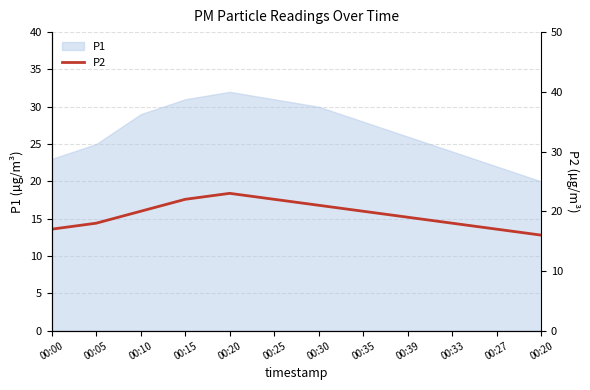

True or false: the data has more than 1 interior local peaks.

False